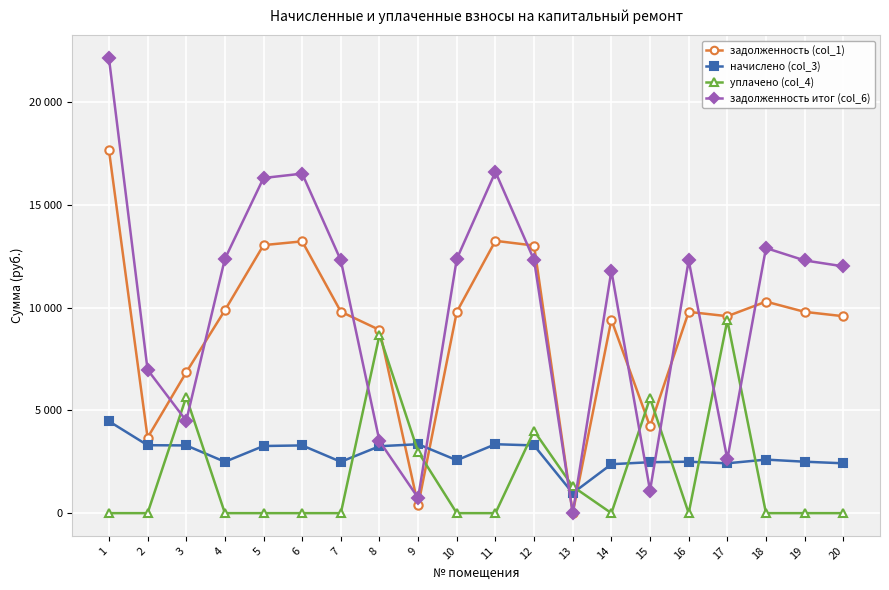

Is this an area chart (filled region under the line)?

No